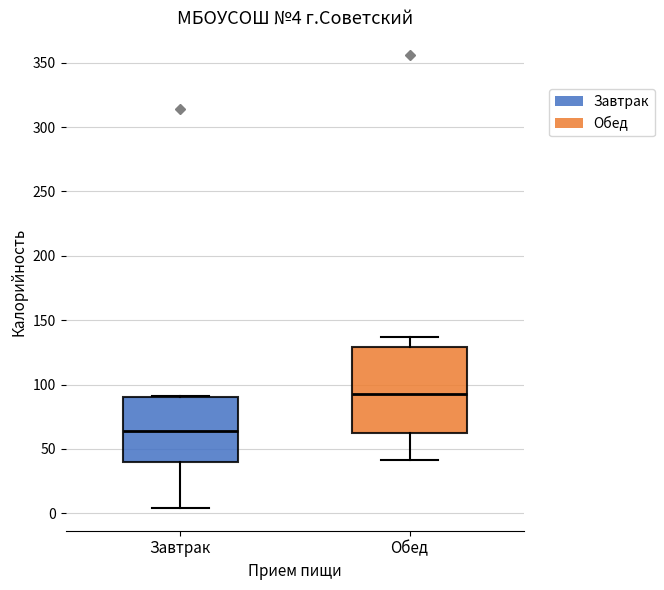

Which box's median line is the lowest?

Завтрак